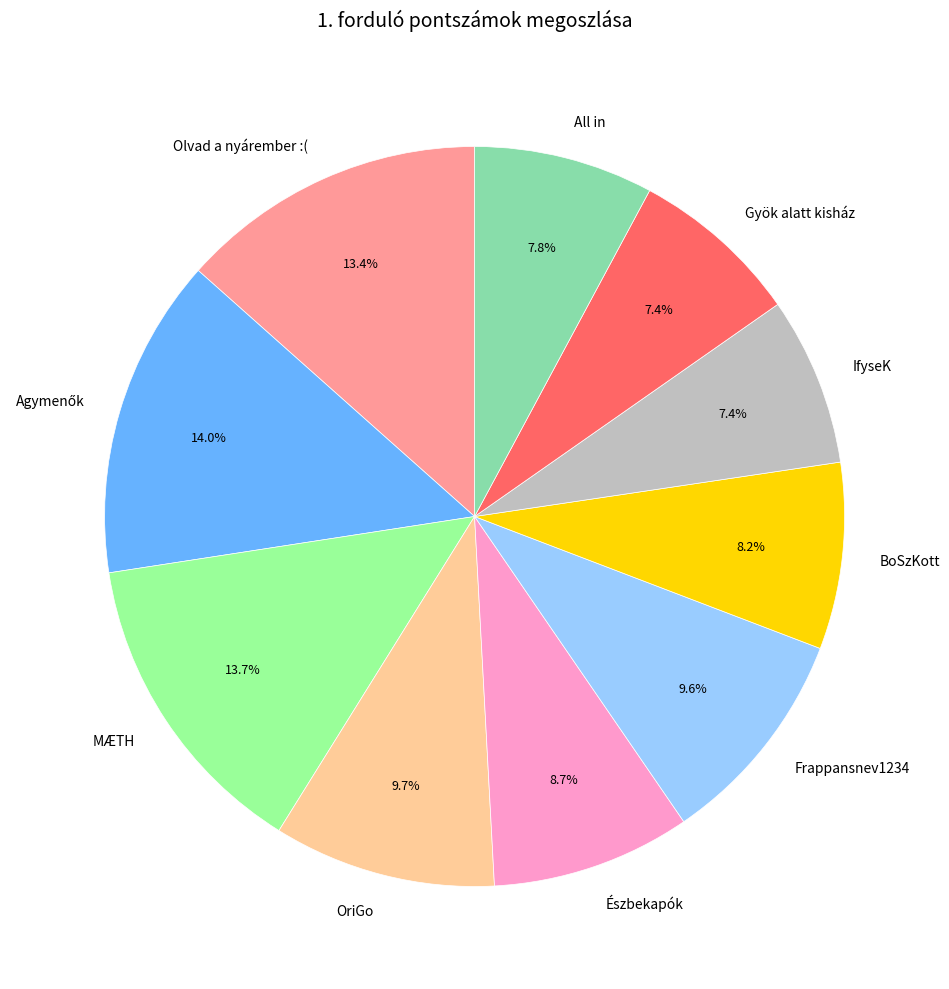

To the nearest percent, what is the difference between the largest and smallest slice percentages?

7%